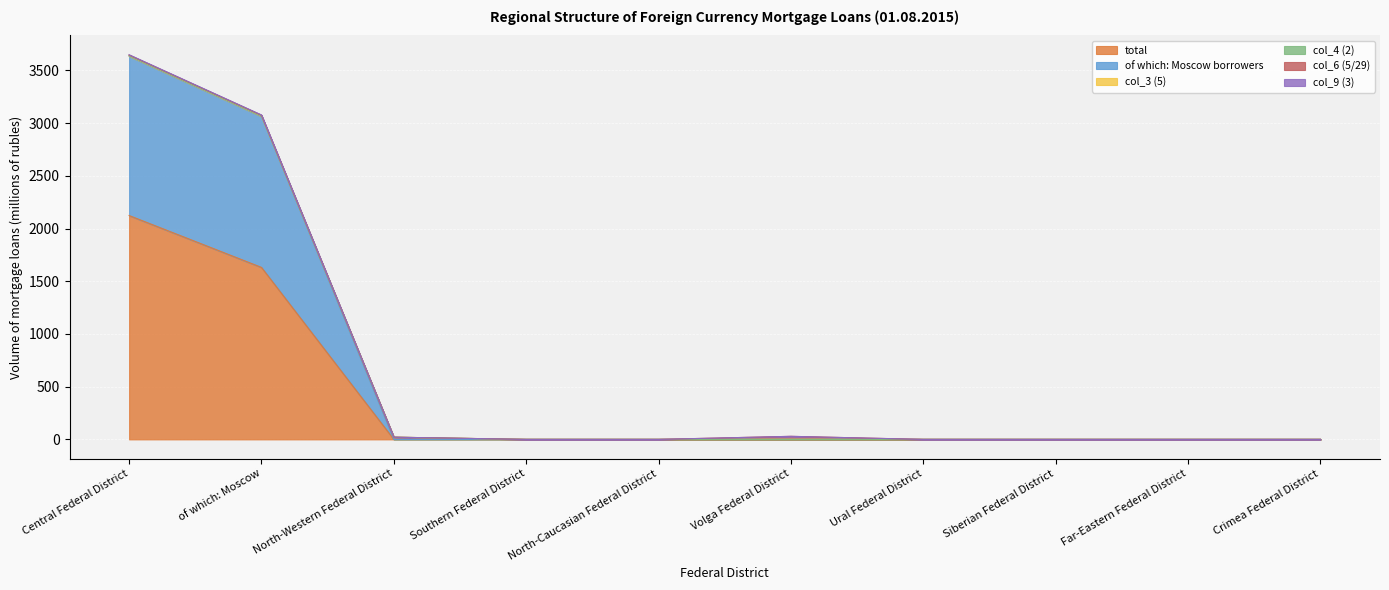

At which category does col_9 (3) reach its first local peak?

Volga Federal District